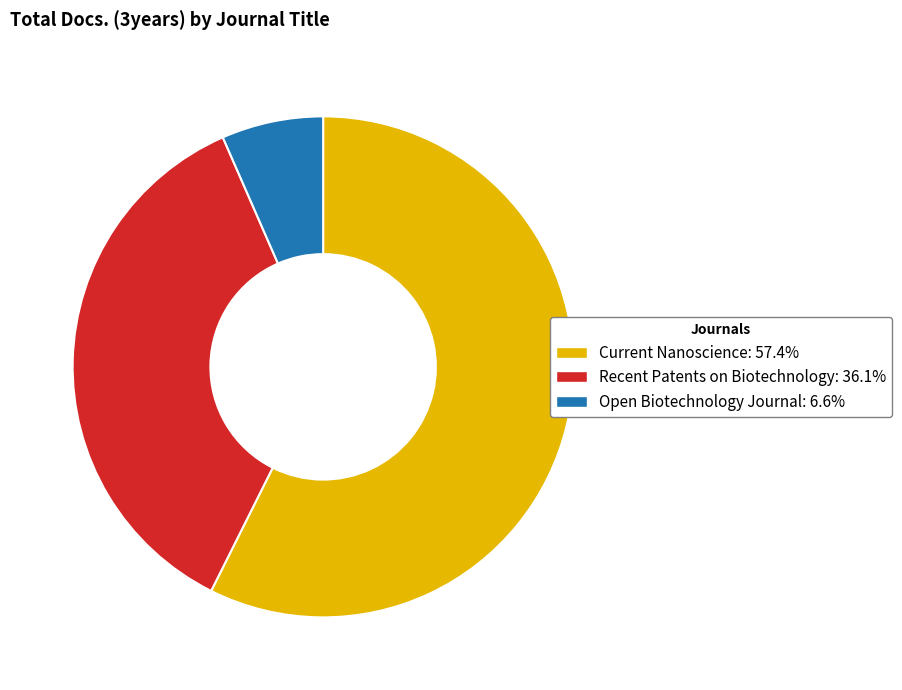

How many slices are in this pie chart?

3